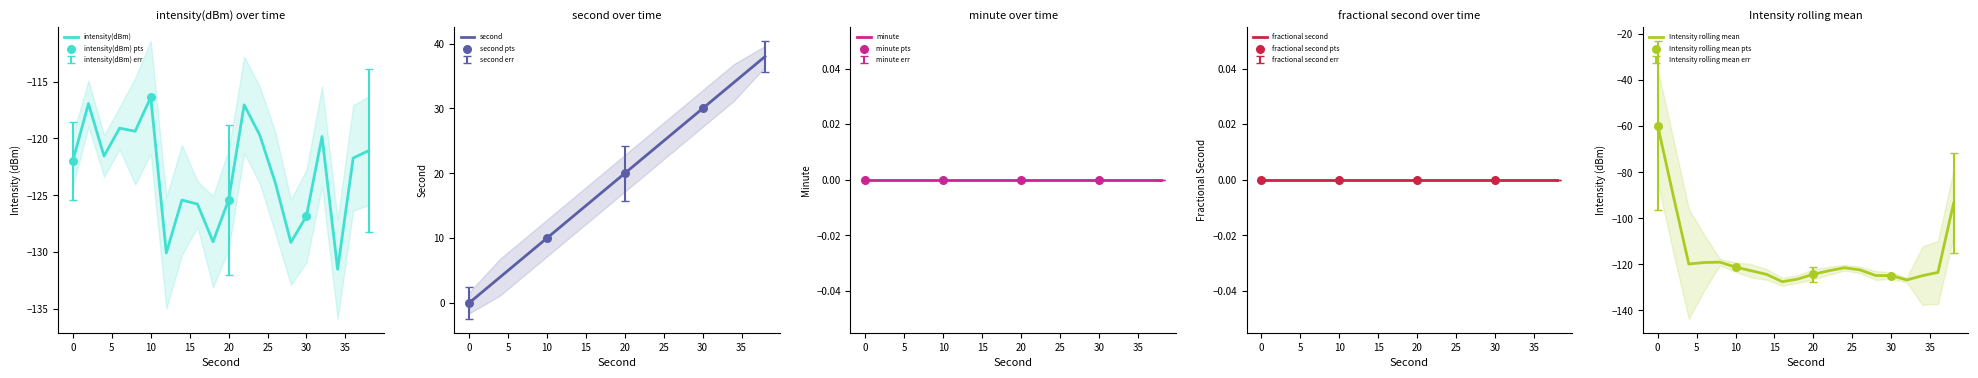

At which label does intensity(dBm) reach its peak?

10